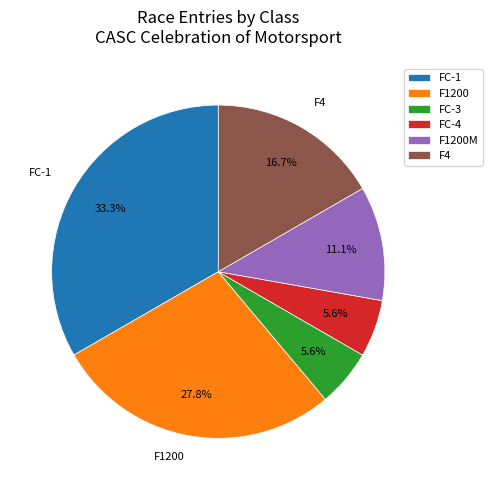

Which slice is the largest?

FC-1